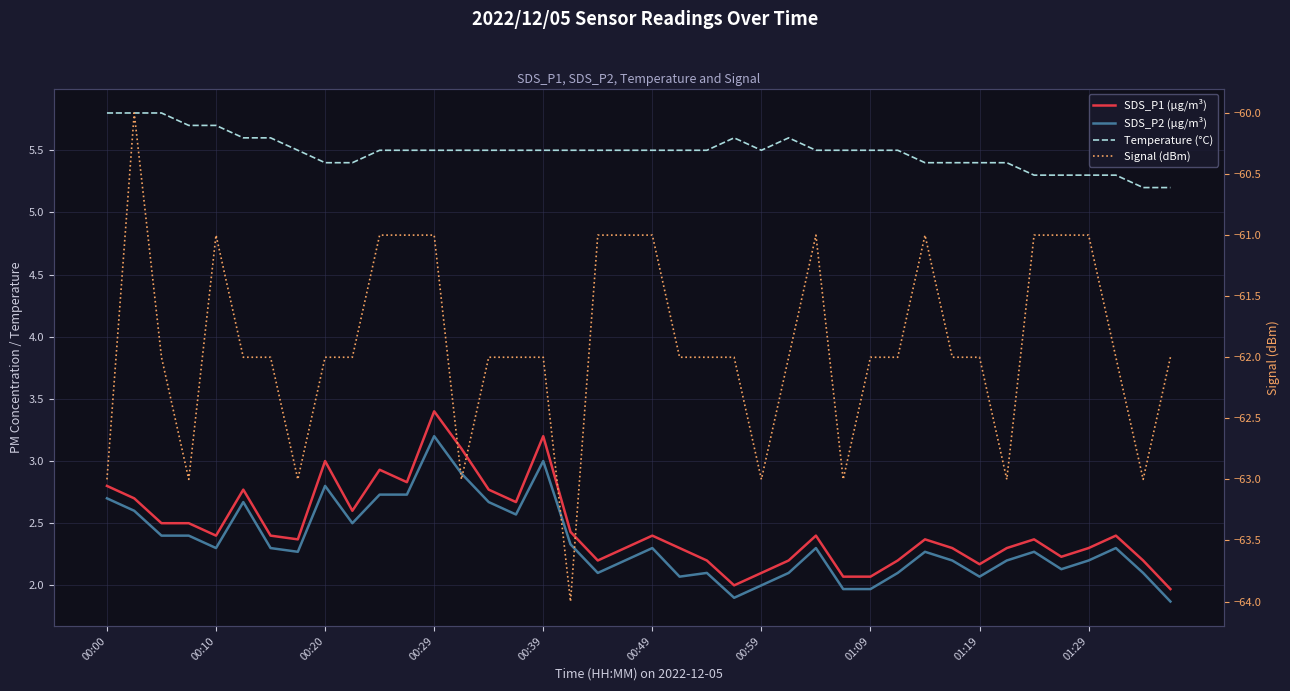

Which series has the largest range (max minus min)?

Signal (dBm)